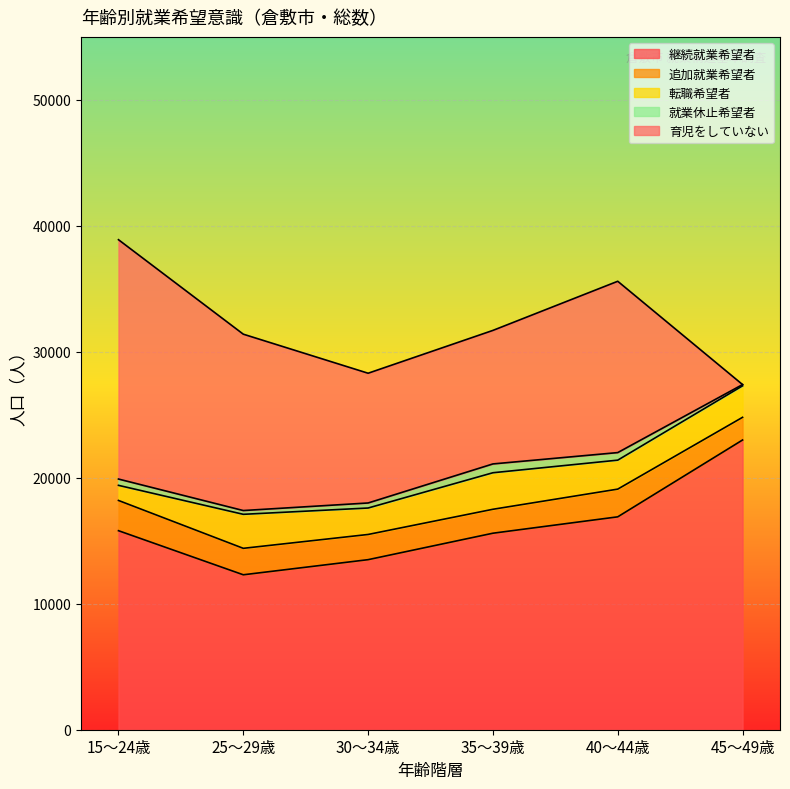

What value does the 追加就業希望者 series have at 40～44歳?

2200